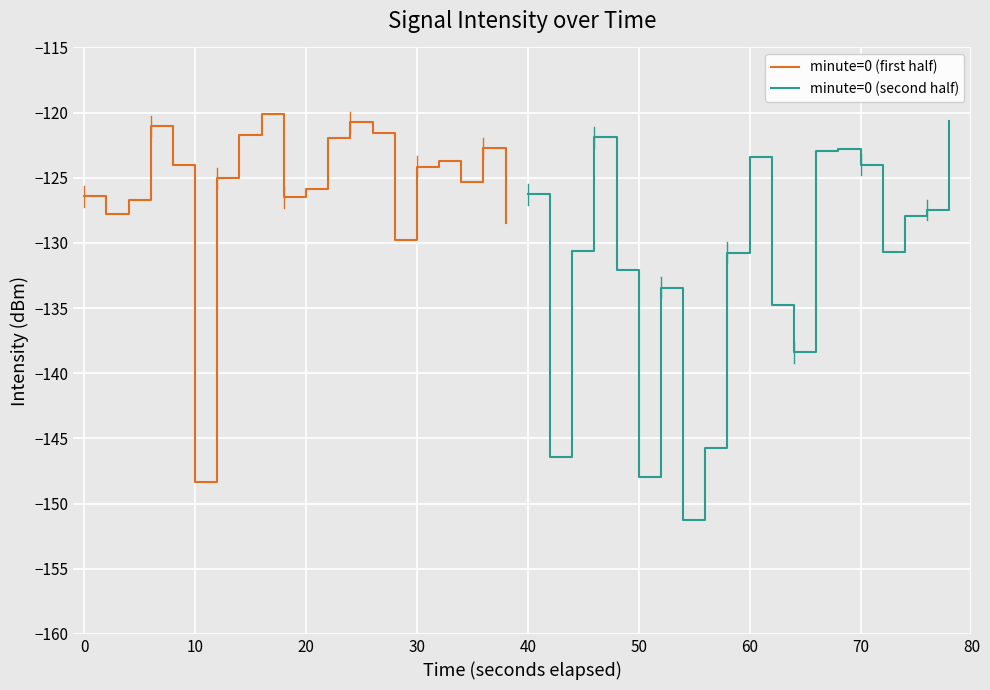

Which series has the widest spread of values?

minute=0 (second half)